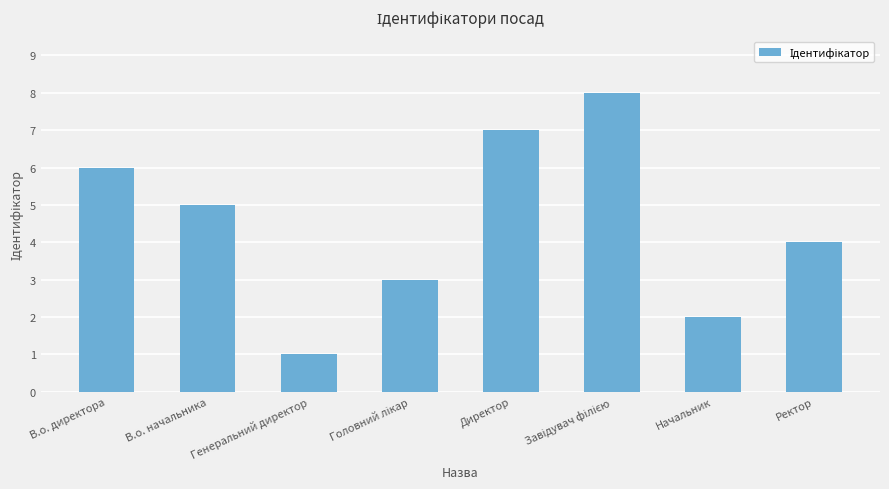

At which category does the chart reach its minimum across all series?

Генеральний директор